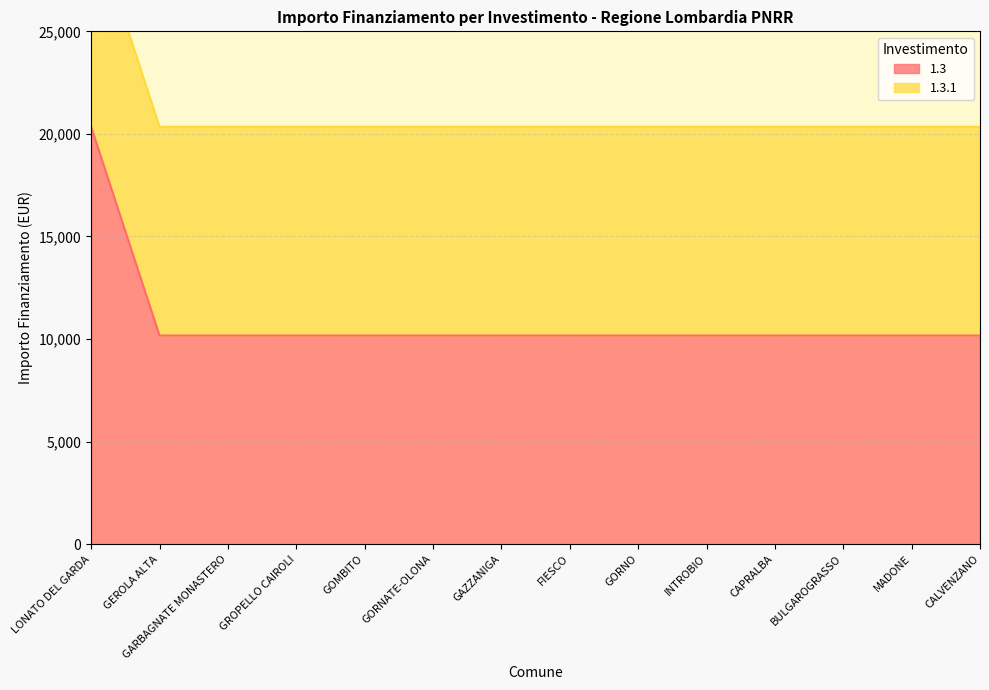

At which label does 1.3 reach its peak?

LONATO DEL GARDA